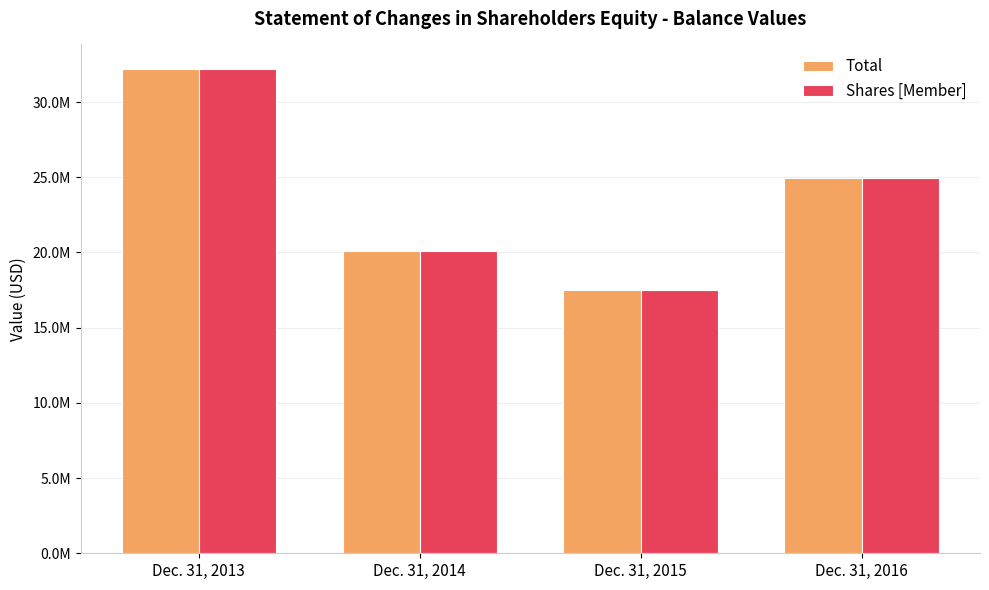

Reading left to right, transcribe all the data shown in this chart.

Total: Dec. 31, 2013=32218706	Dec. 31, 2014=20105345	Dec. 31, 2015=17518991	Dec. 31, 2016=24945521
Shares [Member]: Dec. 31, 2013=32217416	Dec. 31, 2014=20104340	Dec. 31, 2015=17518115	Dec. 31, 2016=24944523